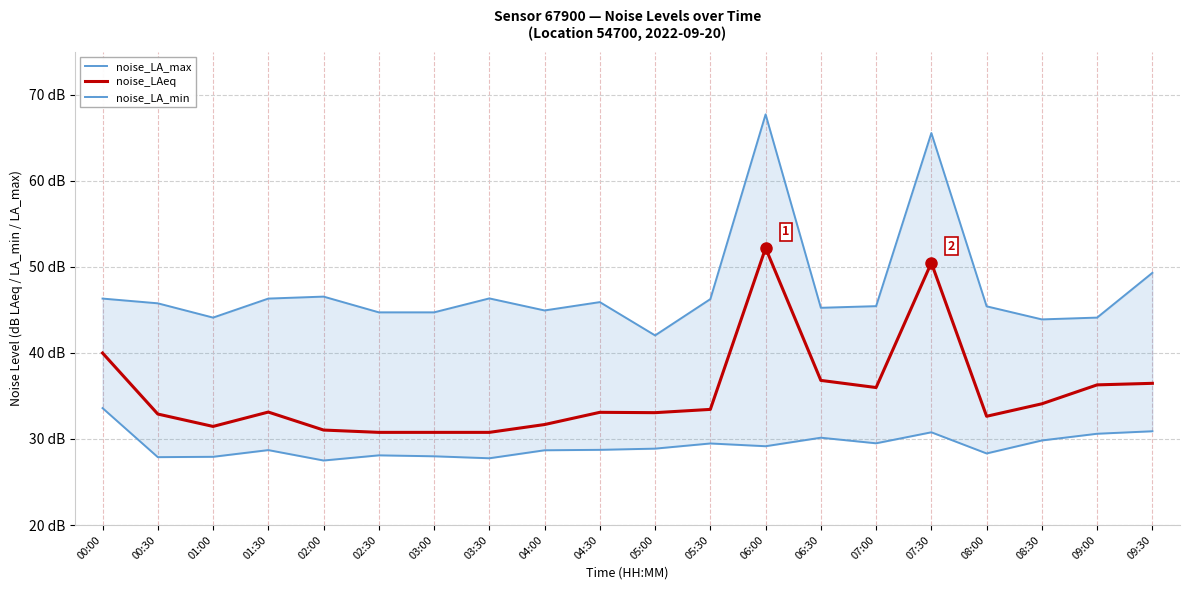

Is the value of noise_LA_min at 00:00 greater than the value of noise_LAeq at 00:00?

No